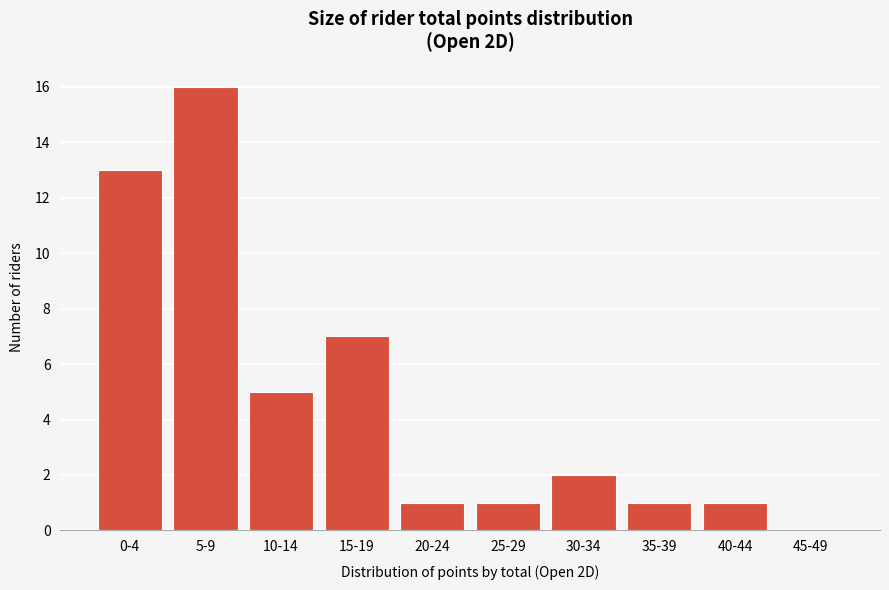

Reading left to right, transcribe all the data shown in this chart.

0-4=13	5-9=16	10-14=5	15-19=7	20-24=1	25-29=1	30-34=2	35-39=1	40-44=1	45-49=0